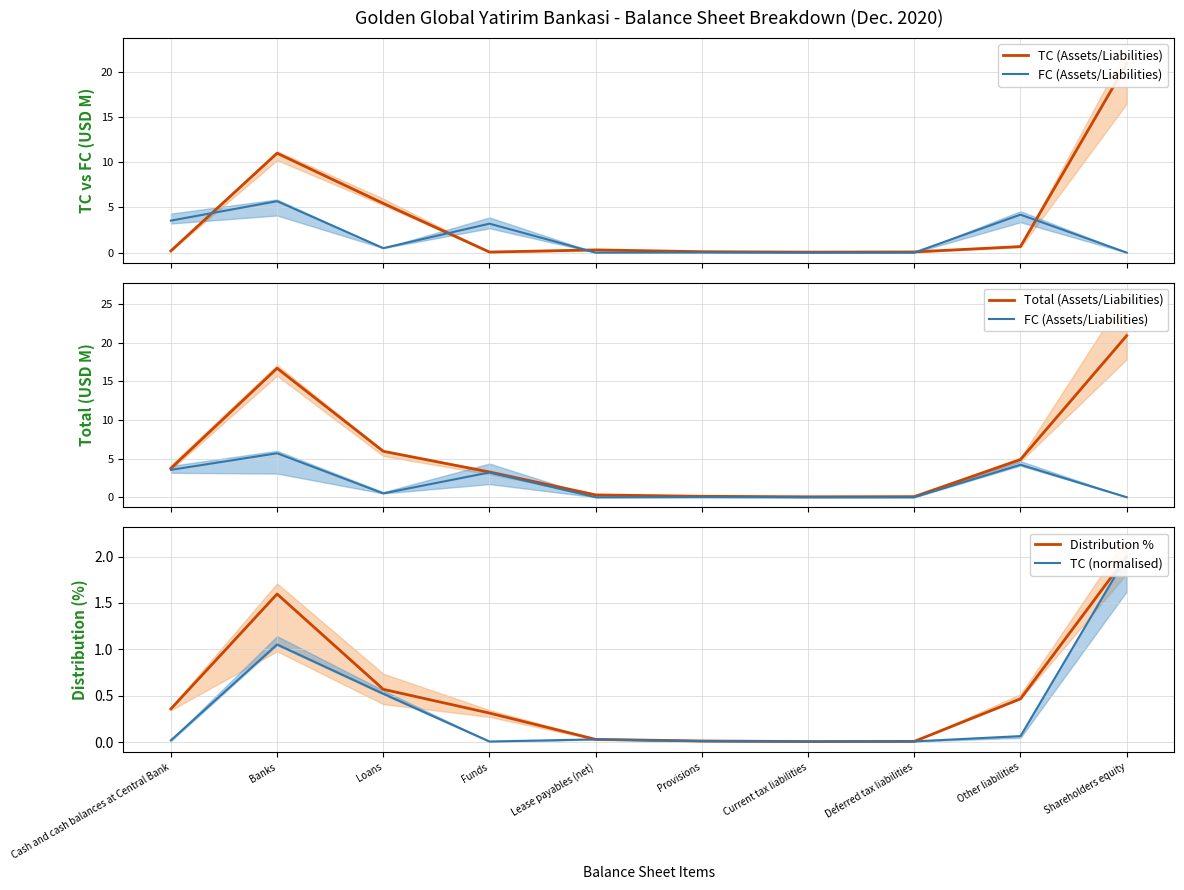

Which series changed the most between Current tax liabilities and Other liabilities?

Total (Assets/Liabilities)